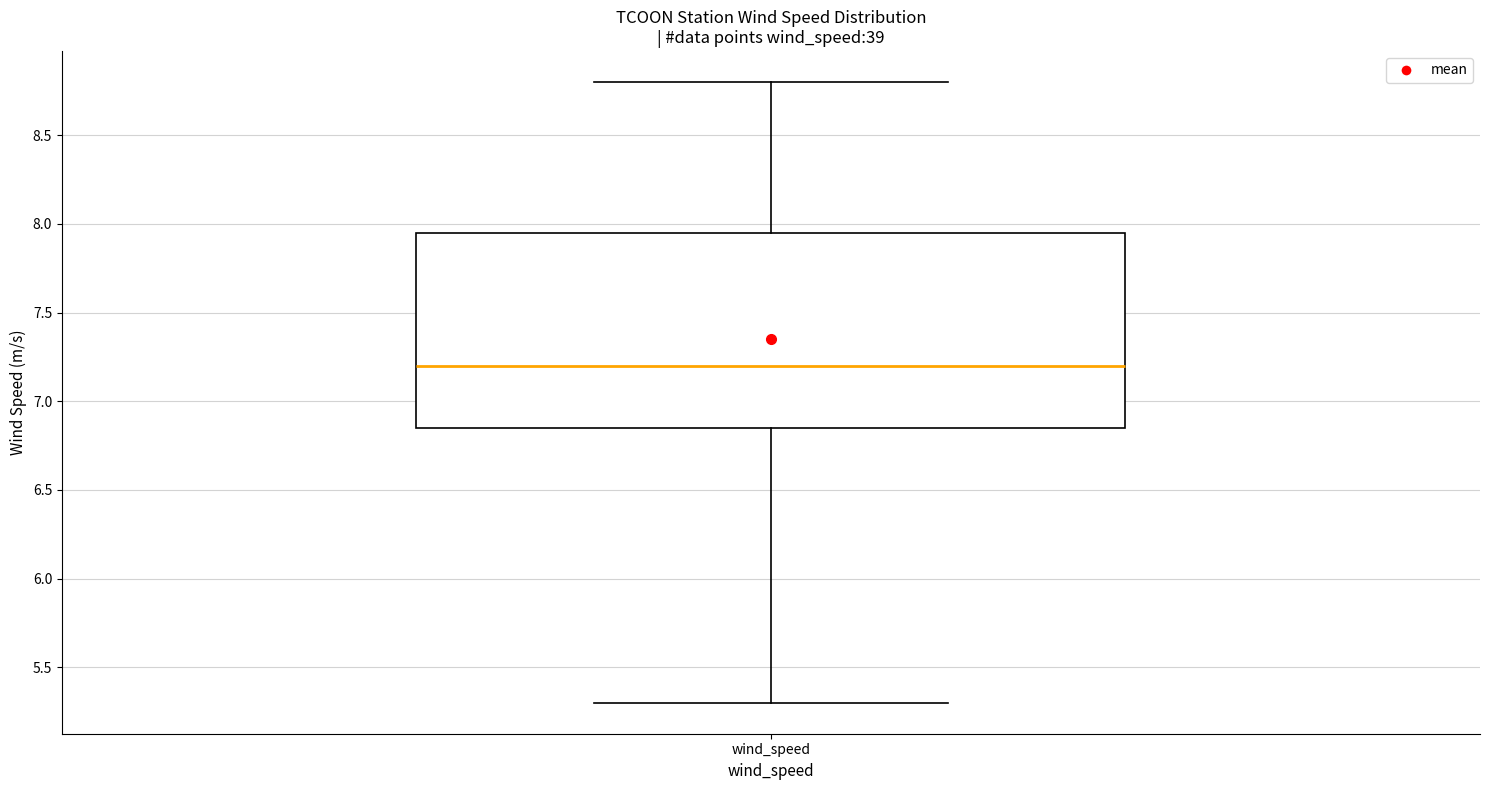

Transcribe this box plot: give where the median line is, the range the box spans, and where the two whiskers end, as read against the y-axis. The values are not printed on the chart, so give them approximately, as read against the axis.

median 7.20, box 6.85 to 7.95, whiskers 5.30 to 8.80